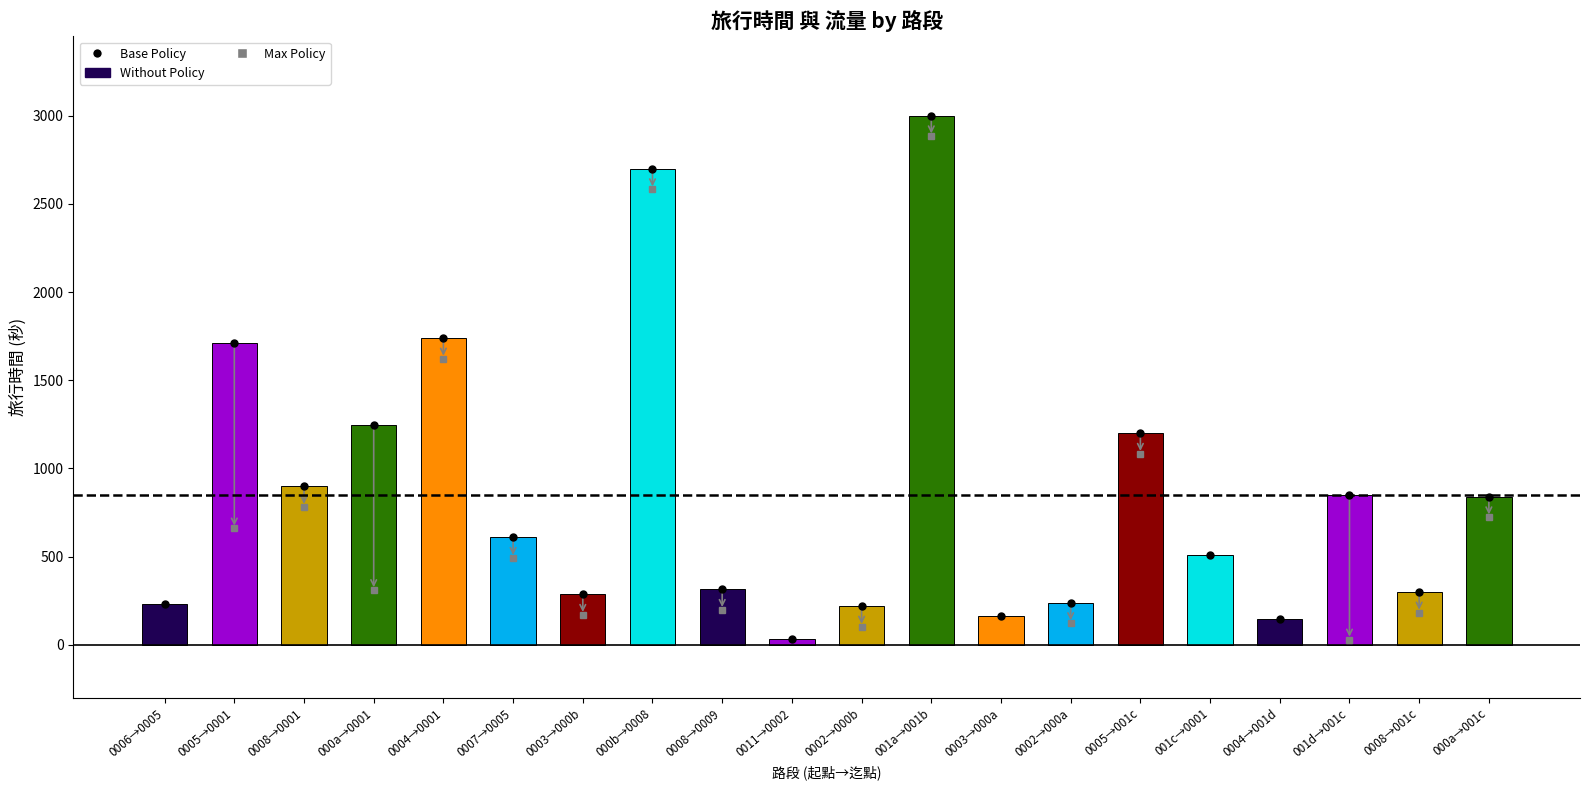

Reading left to right, list all the values displayed in this chart.

Base Policy: 234.0	1710.0	900.0	1244.0	1740.0	610.0	287.0	2700.0	315.0	31.0	220.0	3000.0	162.0	240.0	1200.0	511.0	145.0	847.0	300.0	840.0
Max Policy: -582.7	660.0	783.3	310.7	1623.3	493.3	170.3	2583.3	198.3	-552.3	103.3	2883.3	-538.0	123.3	1083.3	-539.0	-555.0	30.3	183.3	723.3